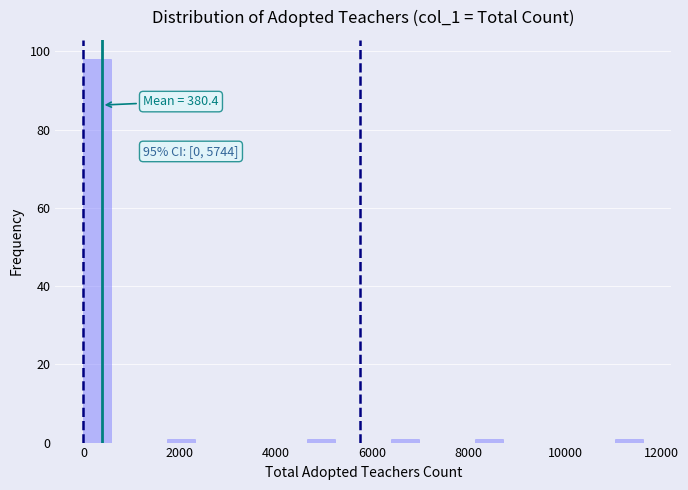

Around what value on the x-axis is the tallest bar? Give the approximate position of its centre, as read against the axis.

200